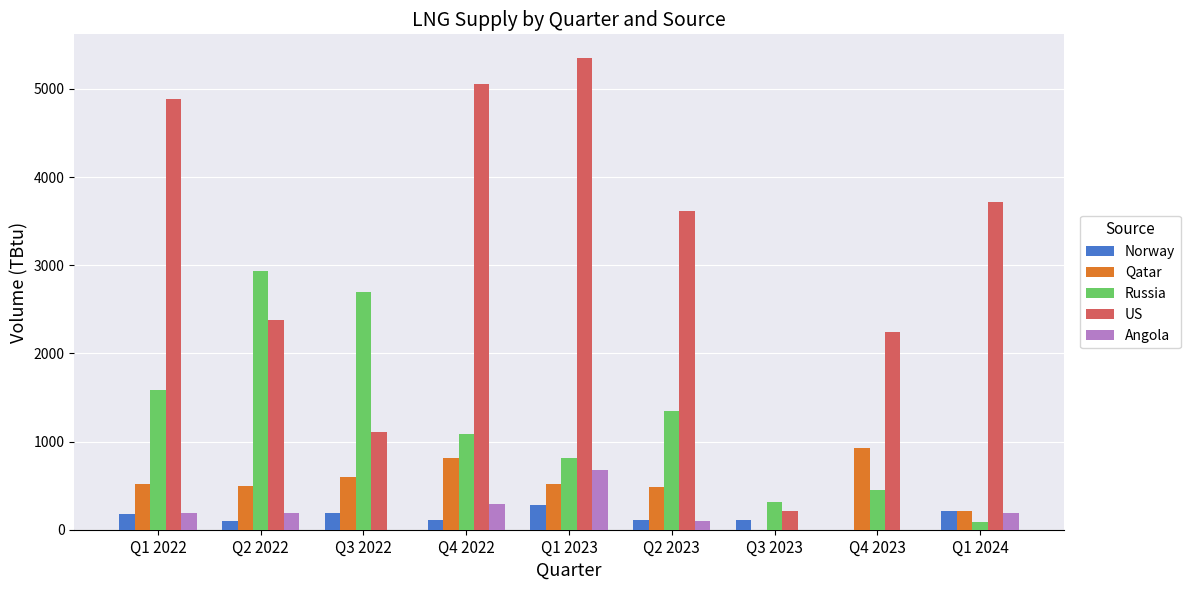

Read the Angola value at Q1 2024.

192.2